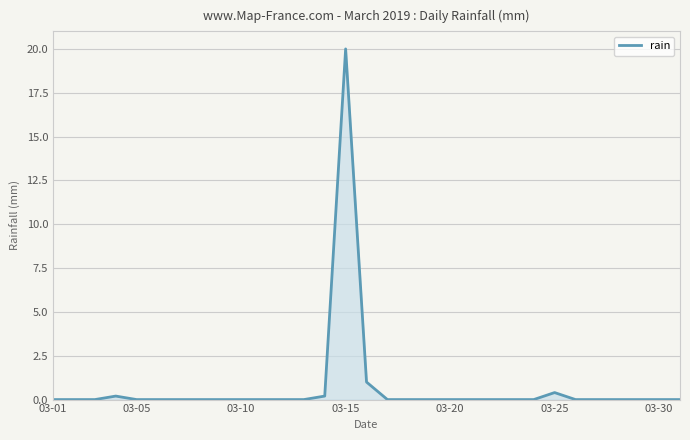

At which category does the chart reach its peak across all series?

03-15